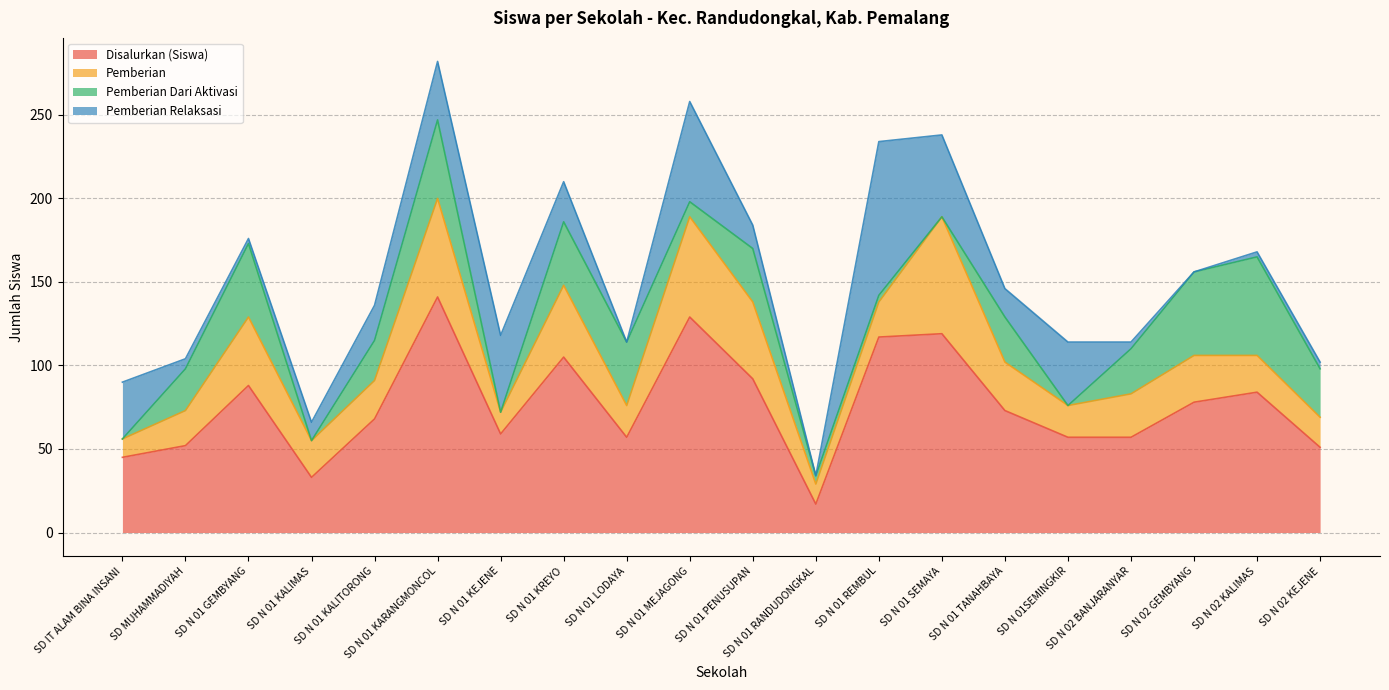

Is the value of Disalurkan (Siswa) at SD N 01 REMBUL greater than the value of Pemberian Dari Aktivasi at SD N 01 KALIMAS?

Yes